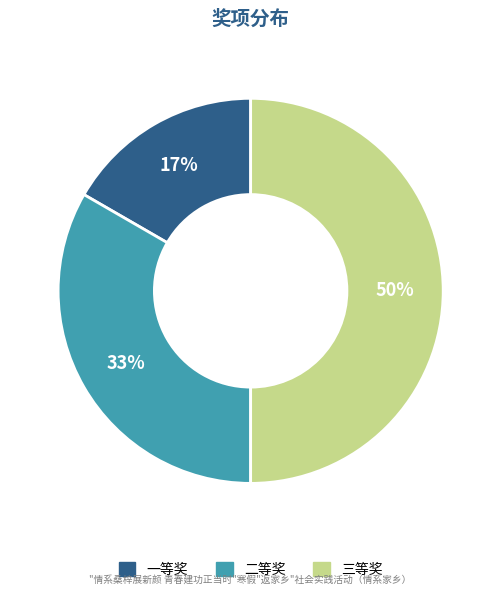

Is it true that 三等奖 is 57% of the pie?

False